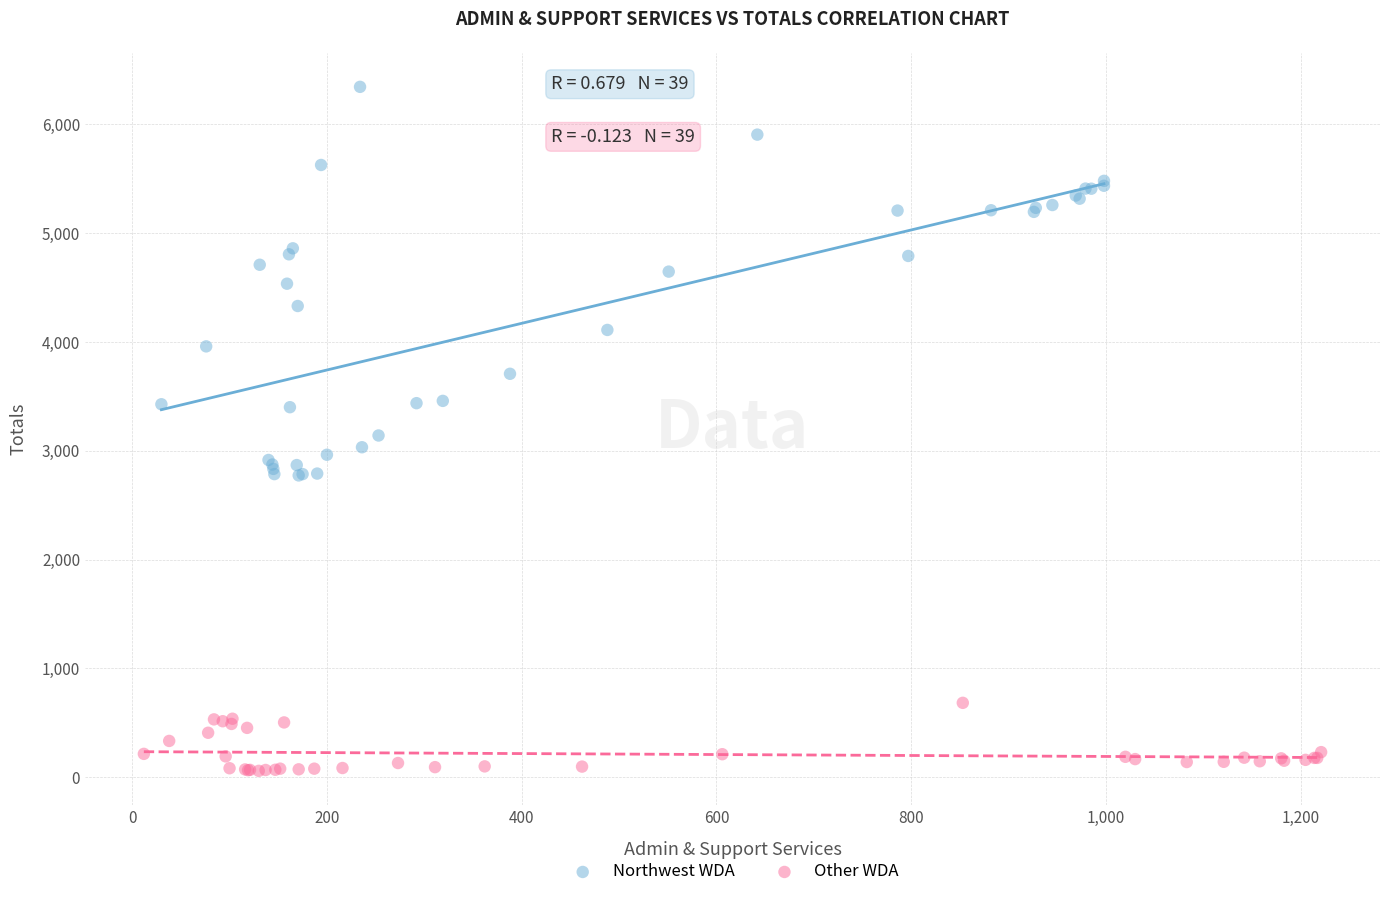

Which series has the widest spread of Y values?

Northwest WDA